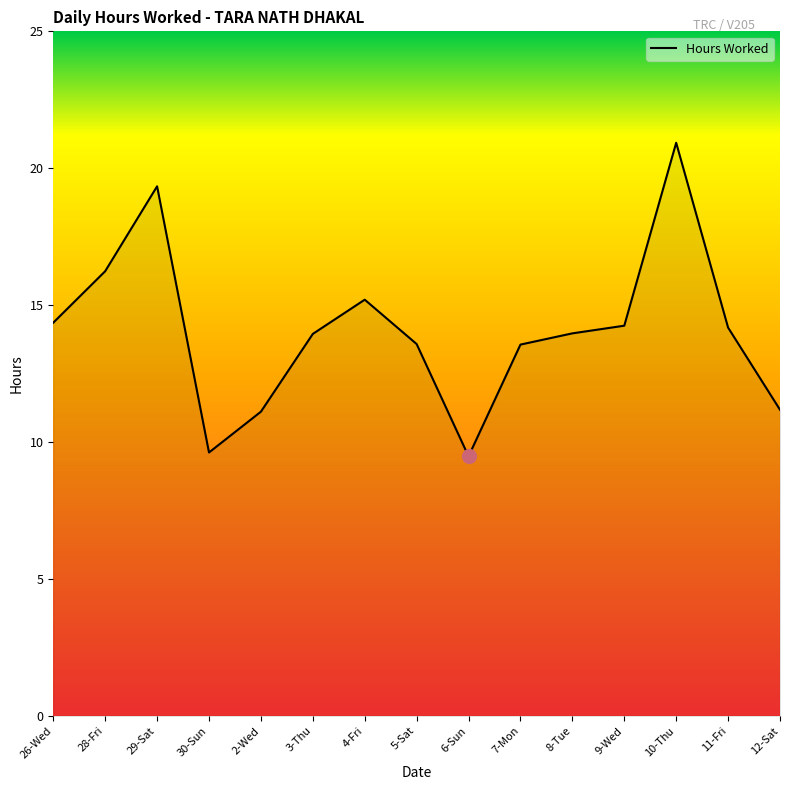

At which label does the data first exceed 13?

26-Wed